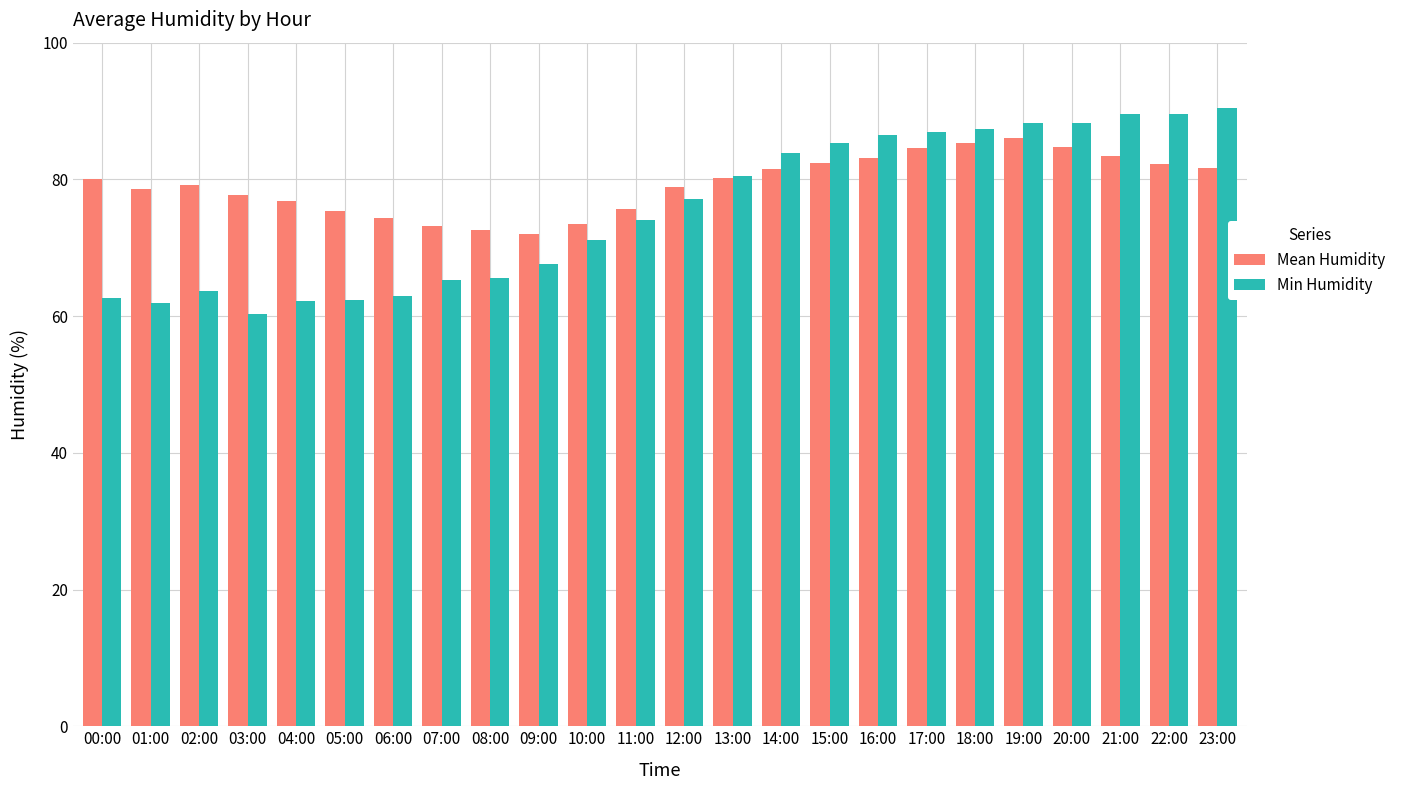

Rank the series by their maximum value, from highest to lowest.

Min Humidity, Mean Humidity